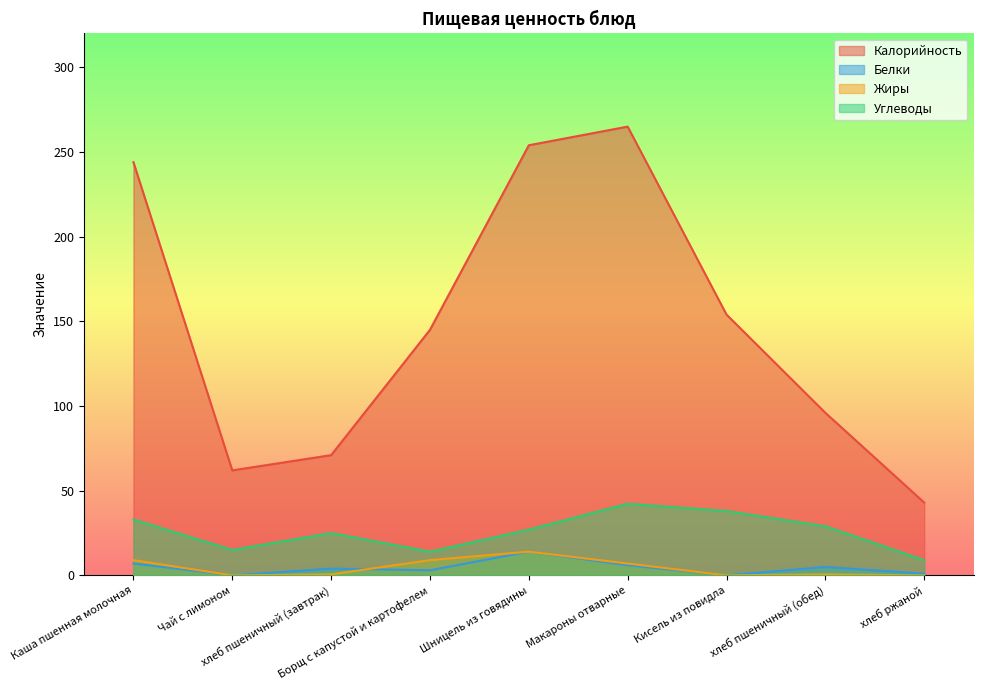

What is the label of the 3rd point from the left?

хлеб пшеничный (завтрак)